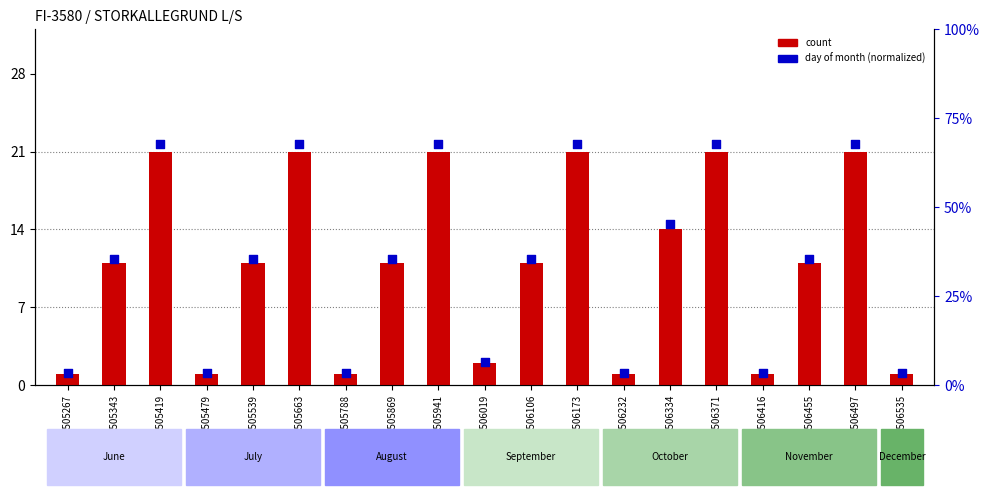

Which series has the widest spread of Y values?

day of month (normalized)